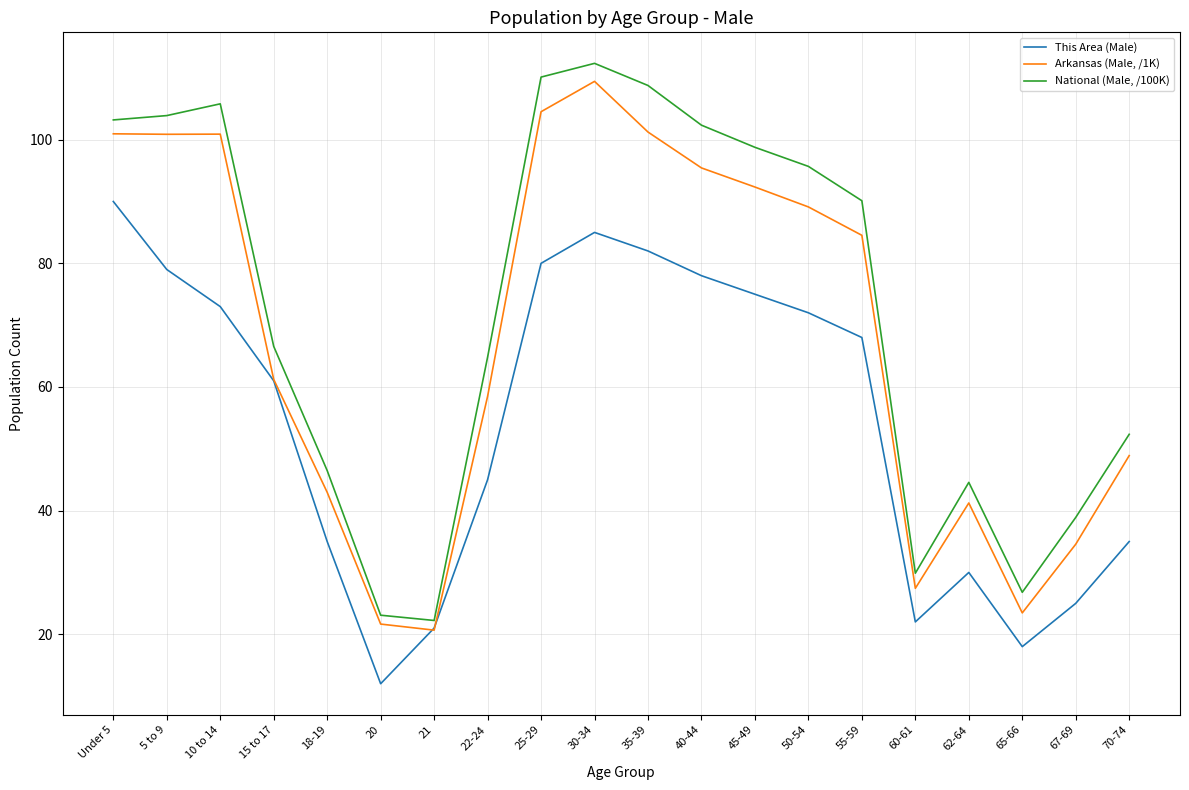

At which category is the sum across all series the highest?

30-34